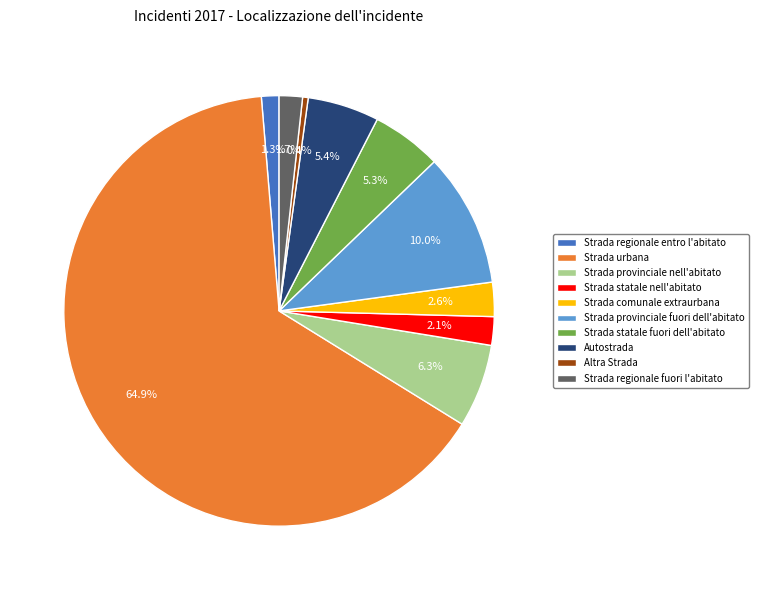

True or false: Strada provinciale fuori dell'abitato accounts for 1% of the total.

False